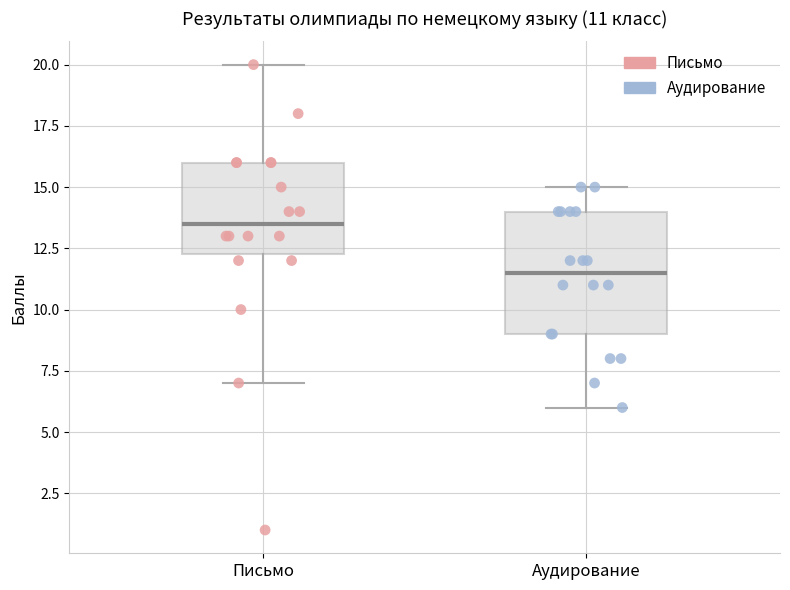

Which box's median line is the highest?

Письмо